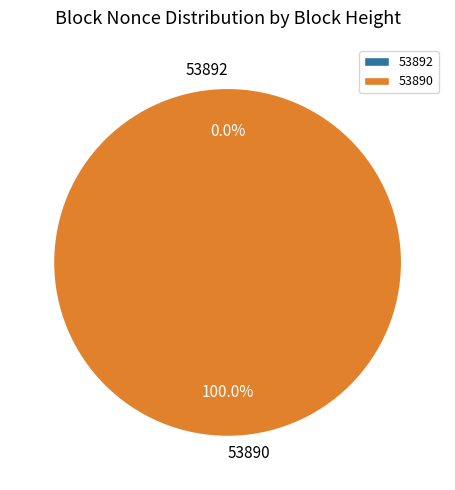

How many segments does this pie chart have?

2